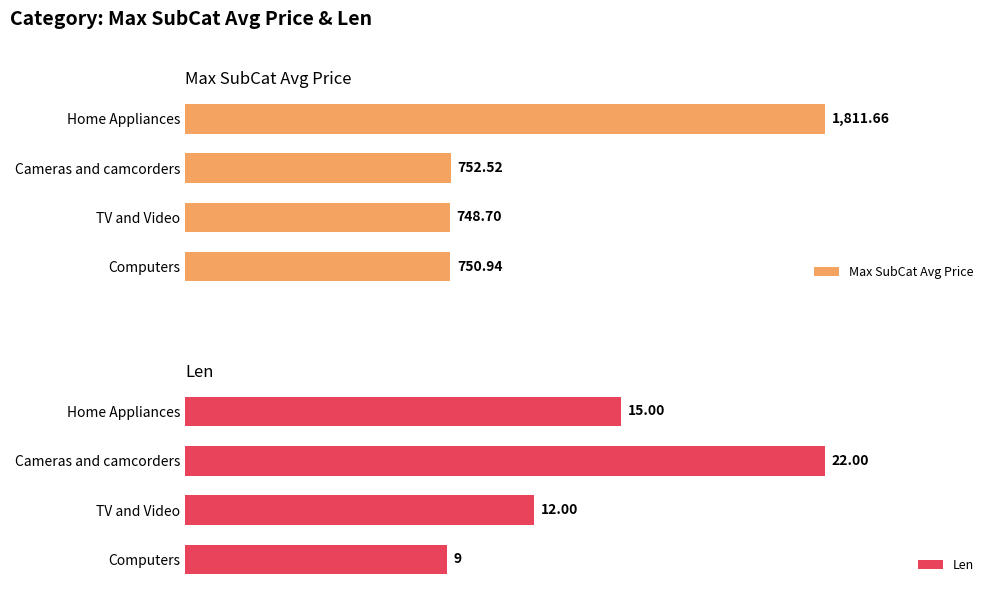

How many groups of bars are there?

4